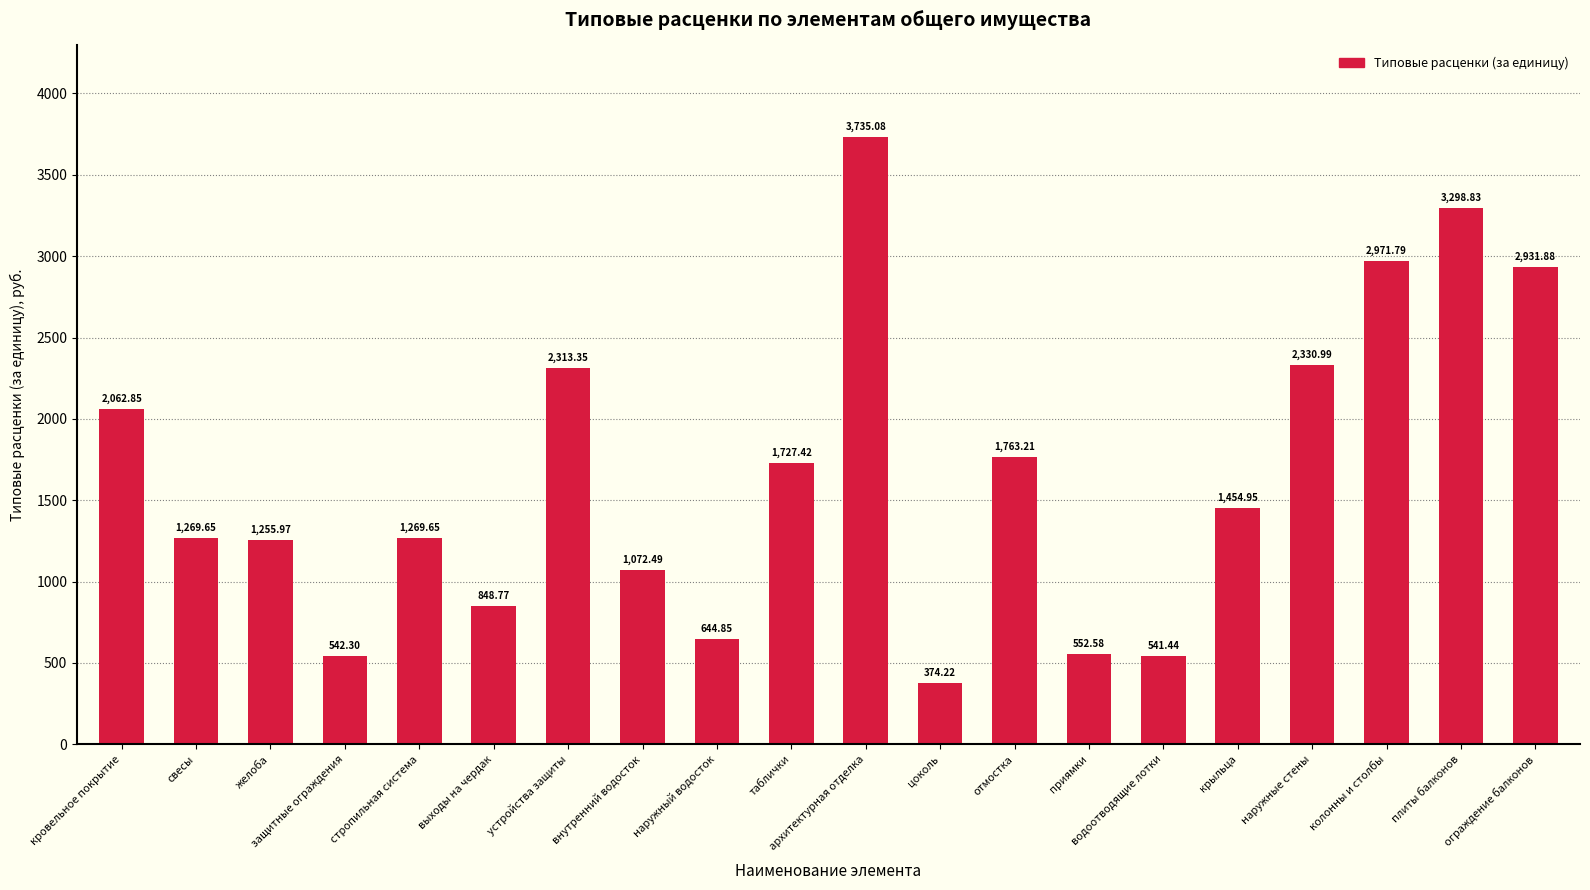

The chart shows a value of 2313.3 at устройства защиты. True or false?

True